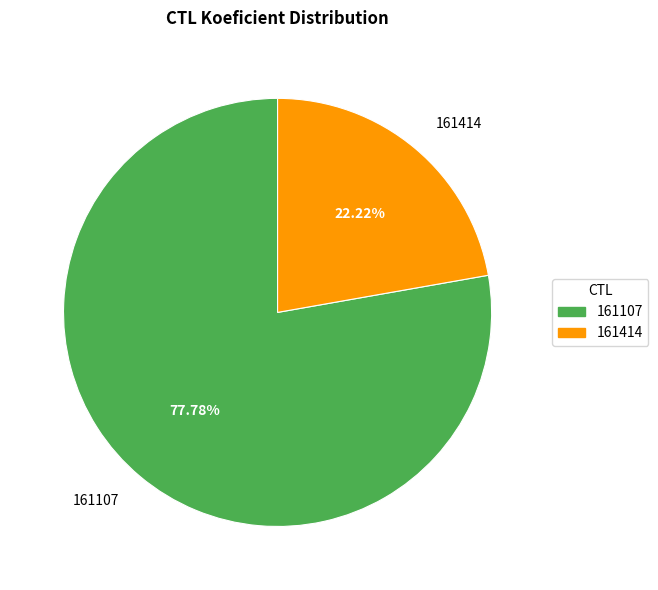

What portion of the pie excludes 161414?

77.8%